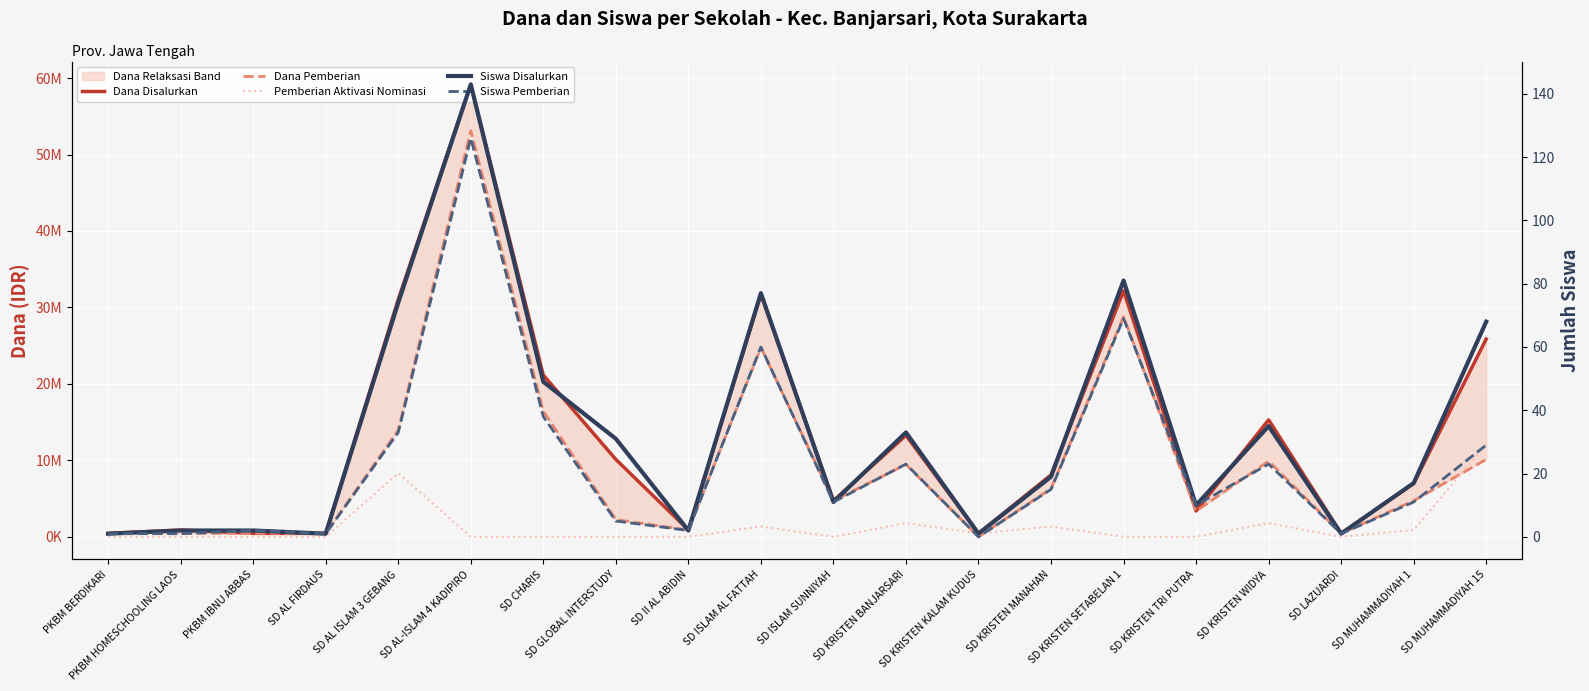

How many data points does each series have?

20